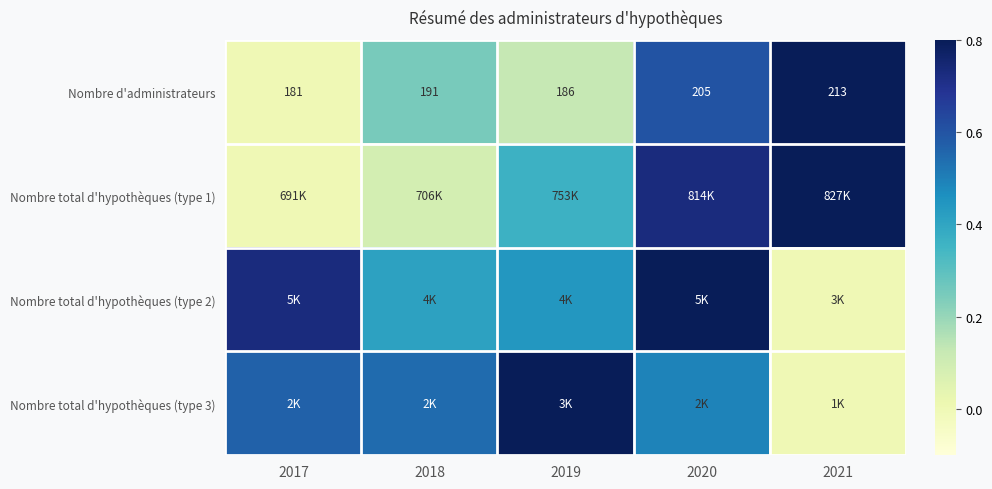

The Nombre total d'hypothèques (type 1) series shows 0.6 at 2019. True or false?

False